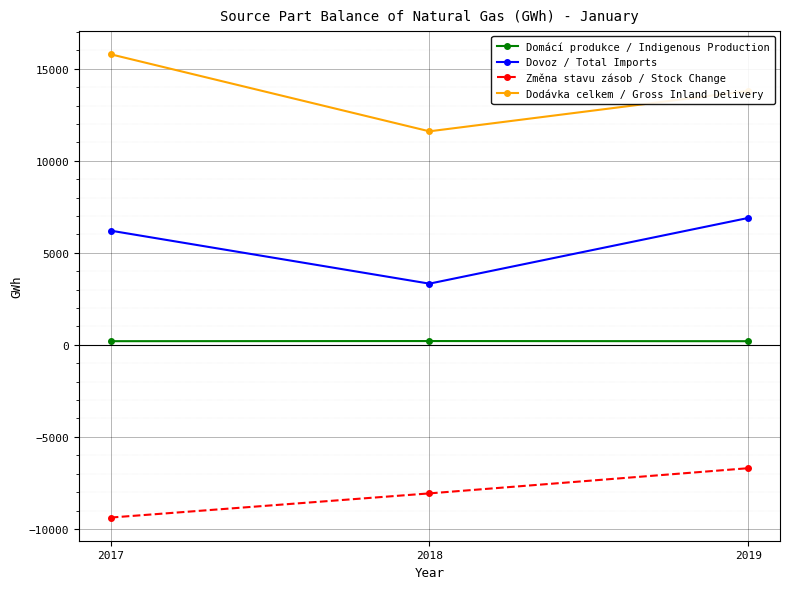

Which series changed the most between 2018 and 2019?

Dovoz / Total Imports